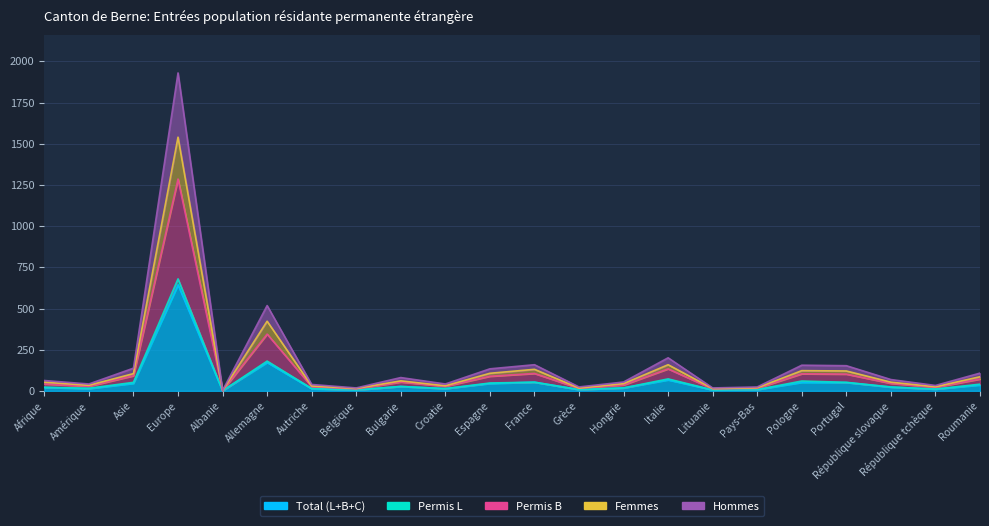

At which label does Permis B first exceed 53?

Asie